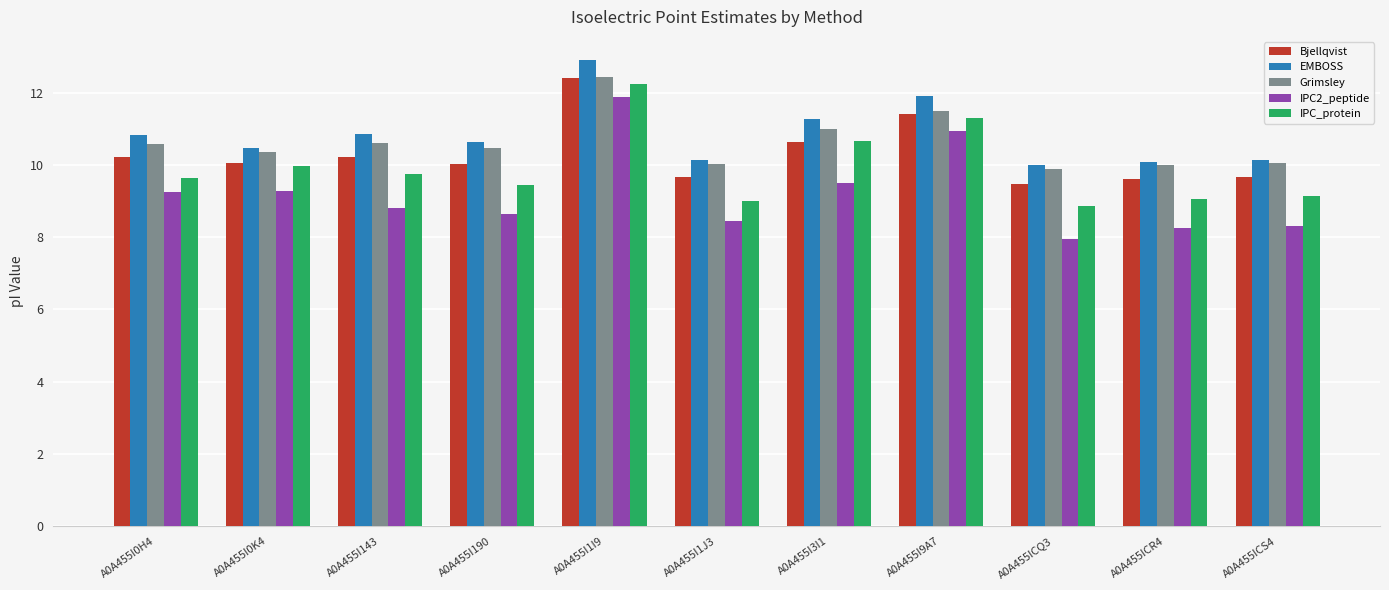

What is the average value of the IPC2_peptide series?

9.2